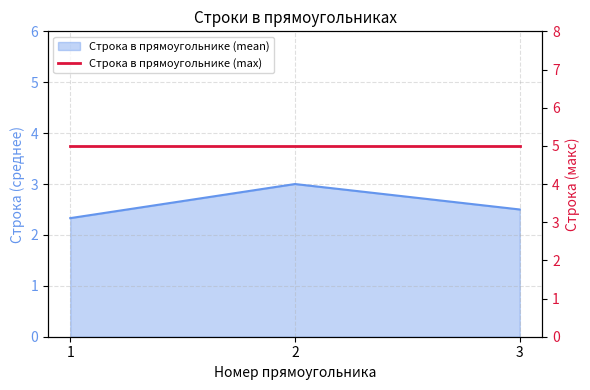

List the labels in order of value, largest first.

2, 3, 1